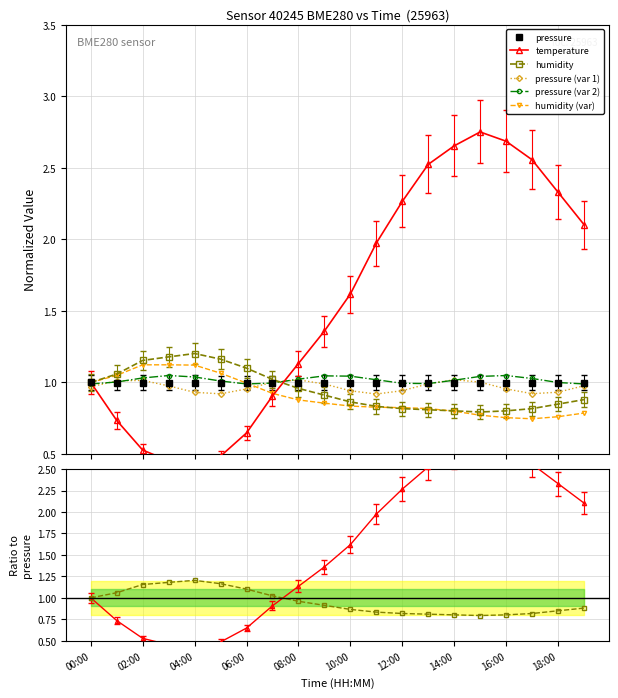

What is the smallest value displayed?

0.4